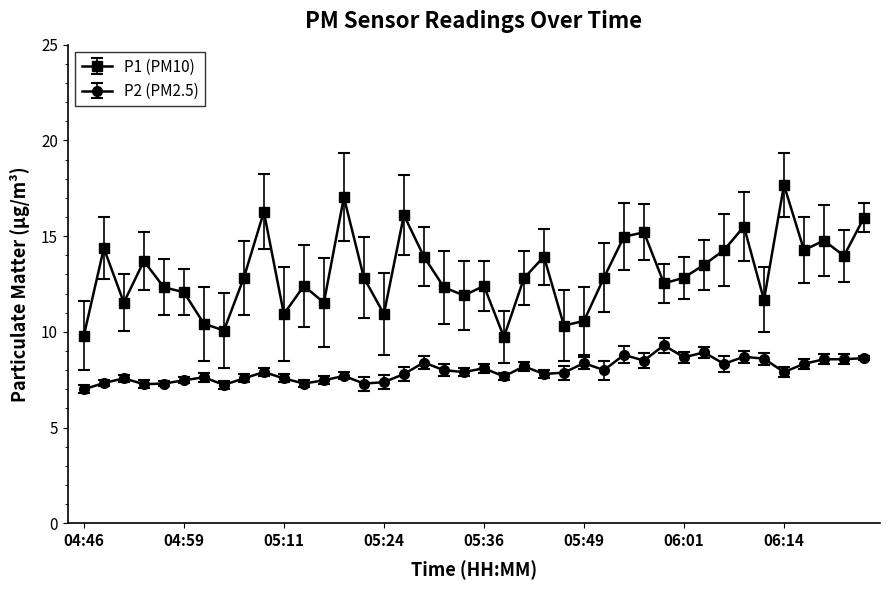

Which series has the widest spread of values?

P1 (PM10)